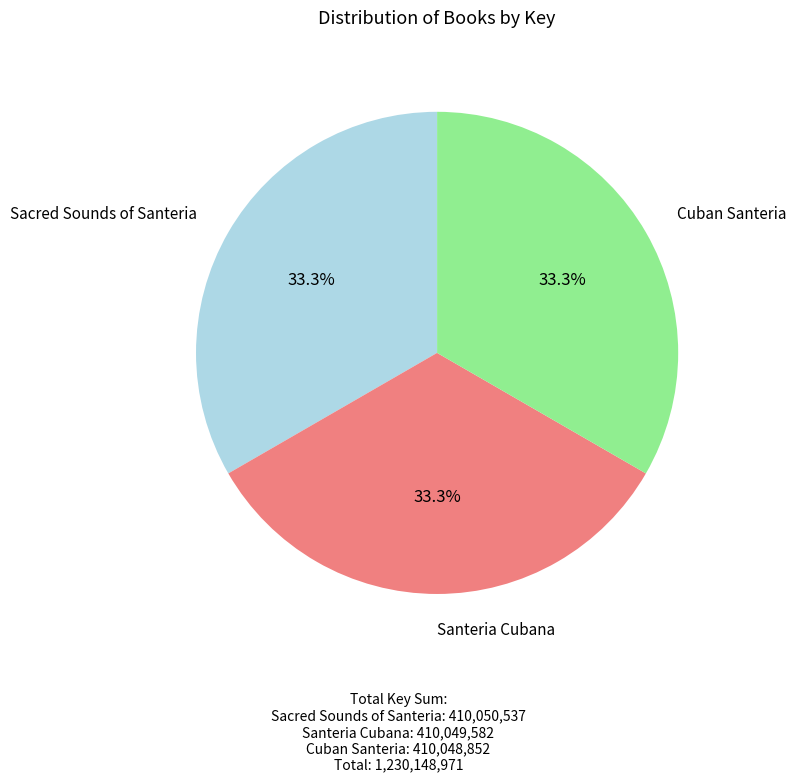

What percentage do Cuban Santeria and Sacred Sounds of Santeria together represent?

66.7%